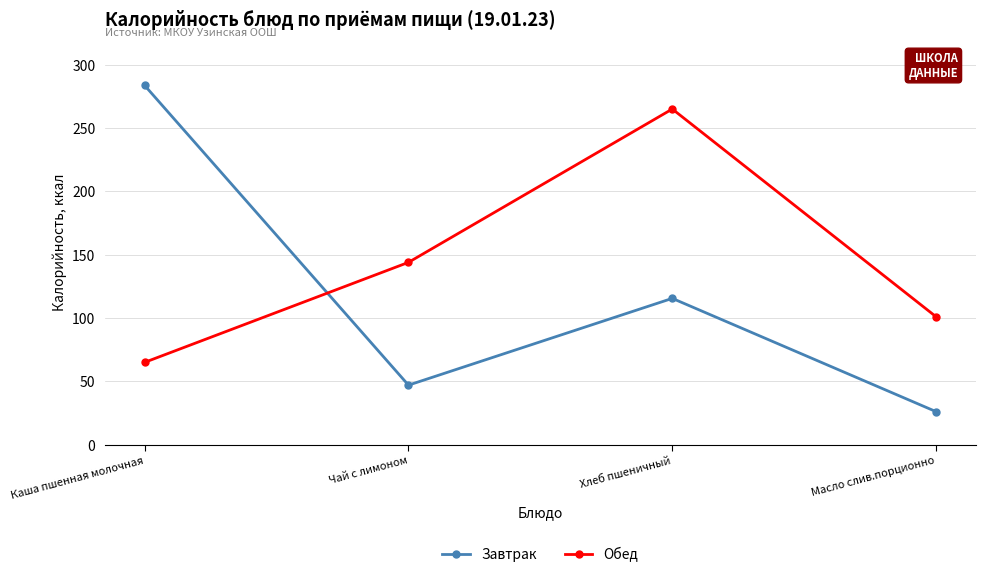

Count the Обед values in the range 101 to 265.

3